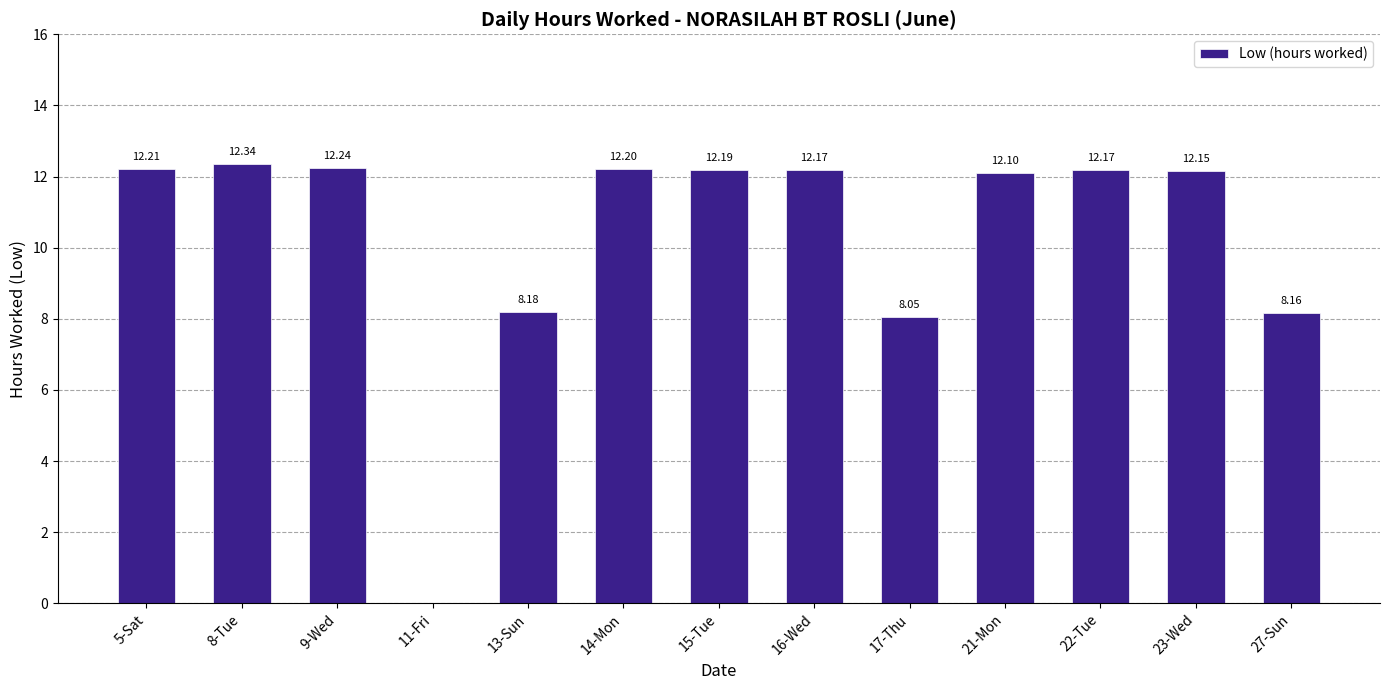

What is the sum of all values?

134.2